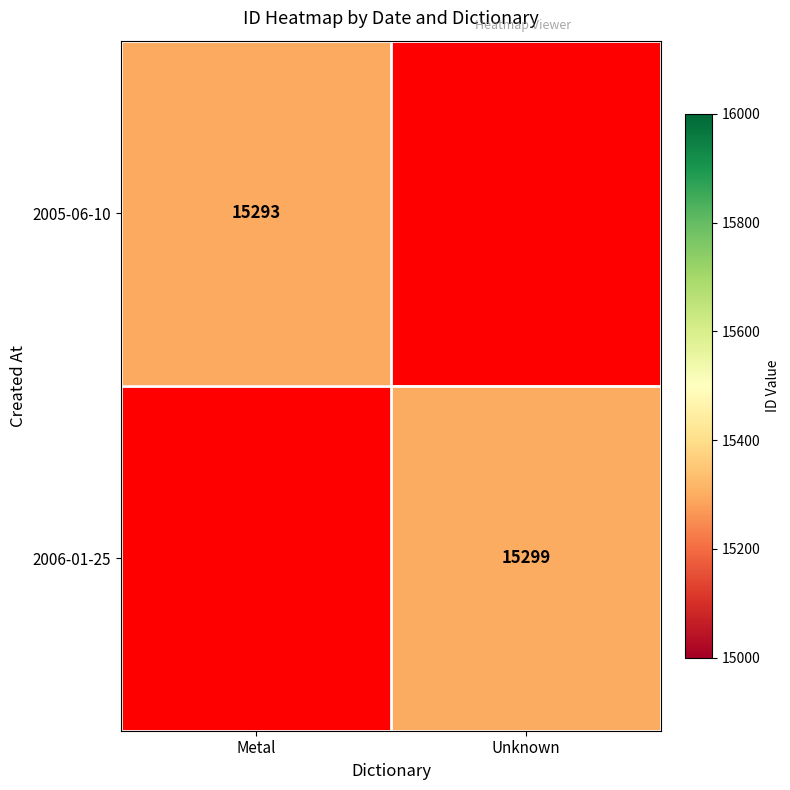

What is the greatest value displayed?

15299.0